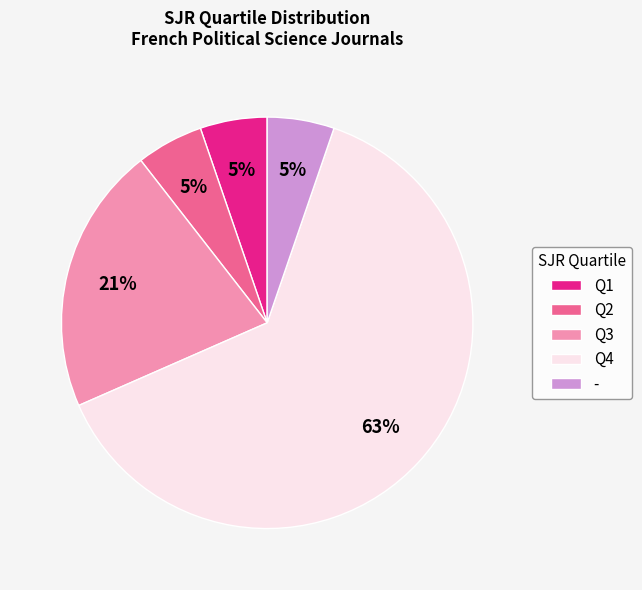

How many segments does this pie chart have?

5